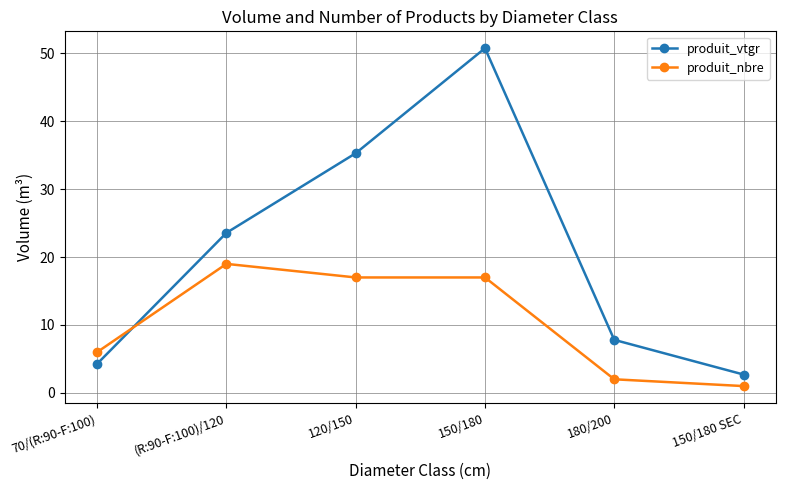

How many lines are shown in the chart?

2